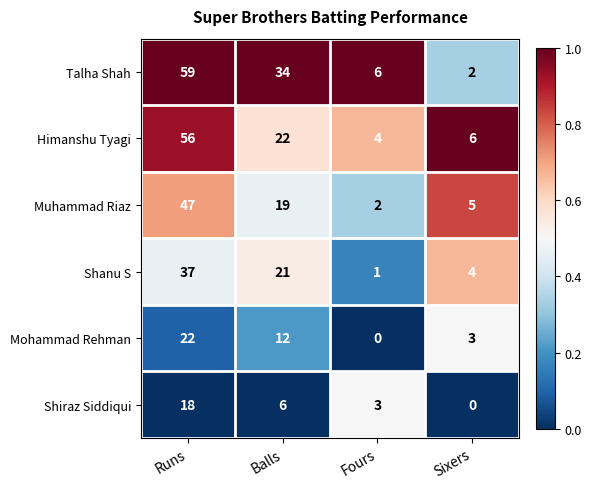

Count the Shiraz Siddiqui values in the range 3 to 18.

3